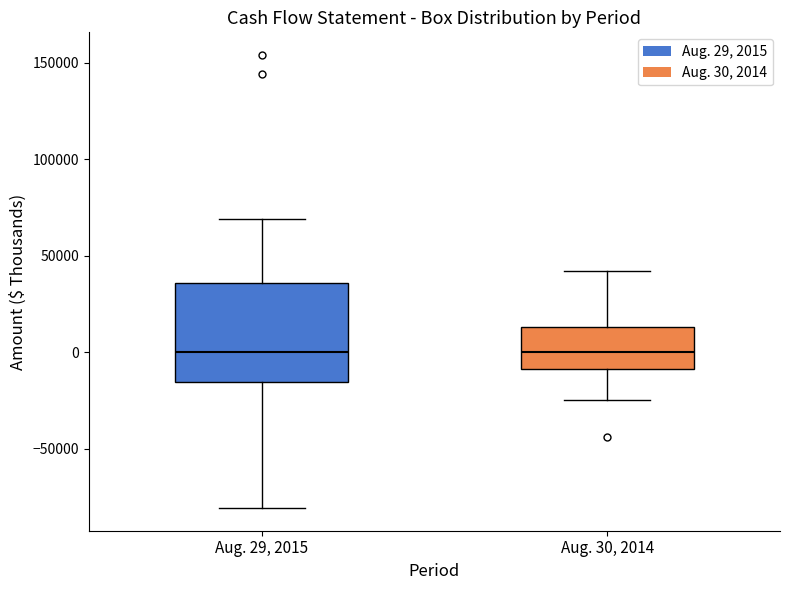

Where does the lower whisker of the box for Aug. 30, 2014 end on the y-axis? The values are not printed on the chart, so give them approximately, as read against the axis.

-25000